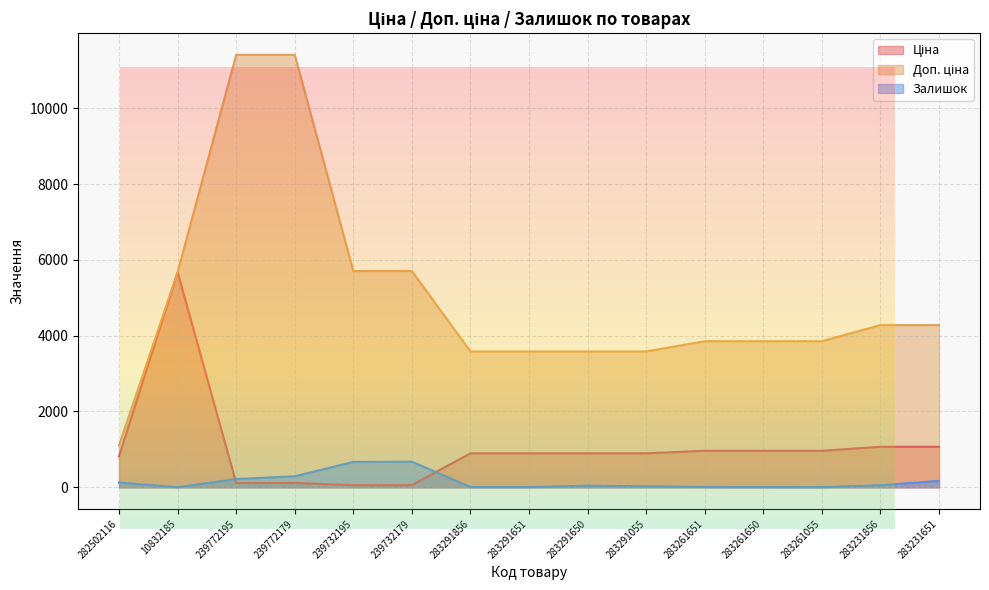

Reading left to right, extract all data points from this chart.

Ціна: 818.5	5673.8	114.1	114.1	57.0	57.0	895.9	895.9	895.9	895.9	963.5	963.5	963.5	1069.8	1069.8
Доп. ціна: 1109.2	5673.8	11410.0	11410.0	5705.0	5705.0	3583.6	3583.6	3583.6	3583.6	3854.0	3854.0	3854.0	4279.1	4279.1
Залишок: 125.0	2.0	218.0	290.0	670.0	676.0	7.0	6.0	43.0	26.0	8.0	6.0	4.0	54.0	169.0